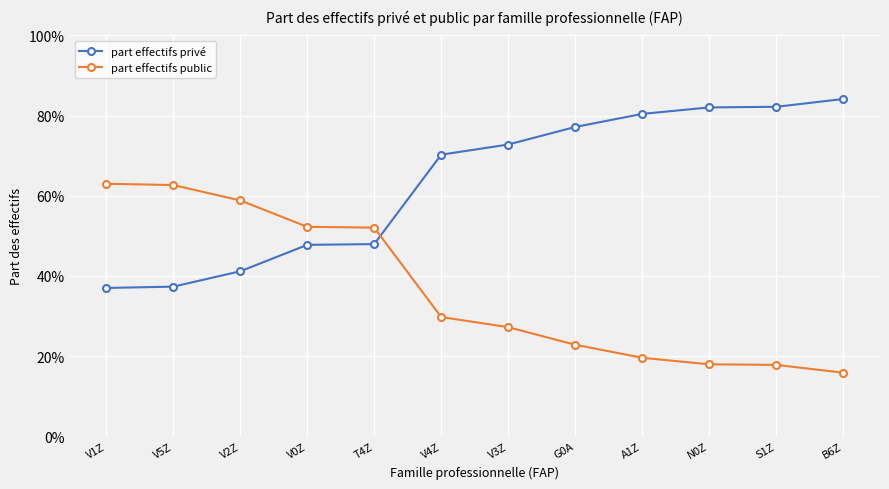

What are all the series names shown in the legend?

part effectifs privé, part effectifs public